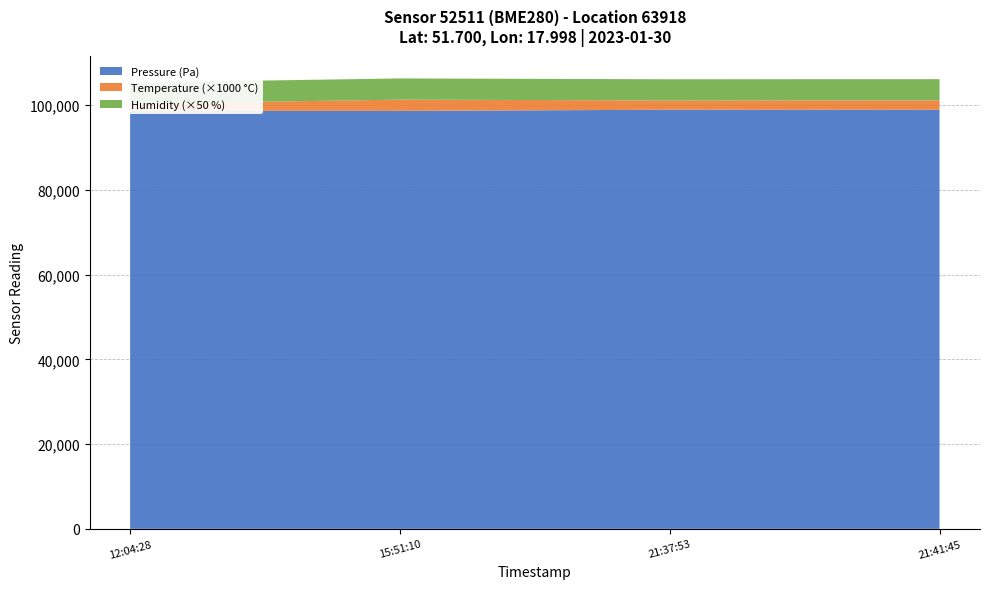

Reading left to right, what are all the values shown in this chart?

Pressure: 98672.4	98662.7	98935.8	98926.5
Temperature: 1.7	2.7	2.2	2.2
Humidity: 100.0	100.0	100.0	100.0